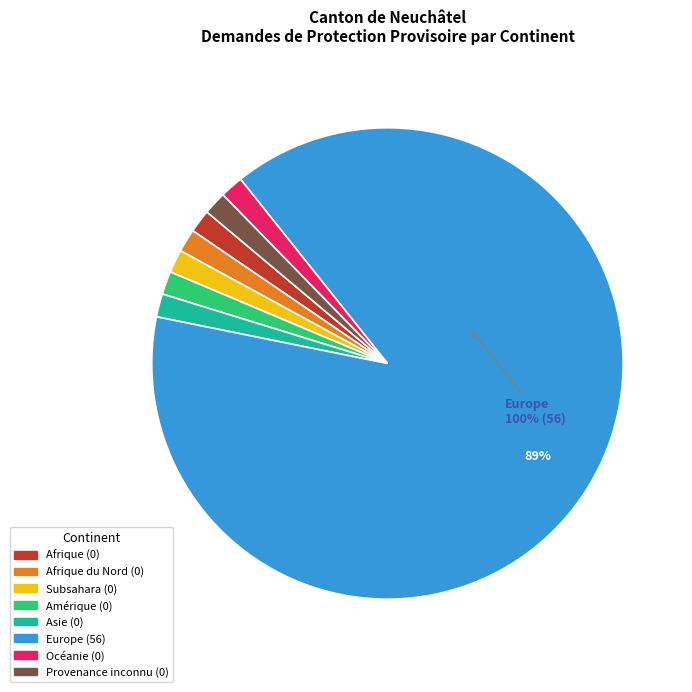

What is the change in value from Total Général to Subsahara?

-56